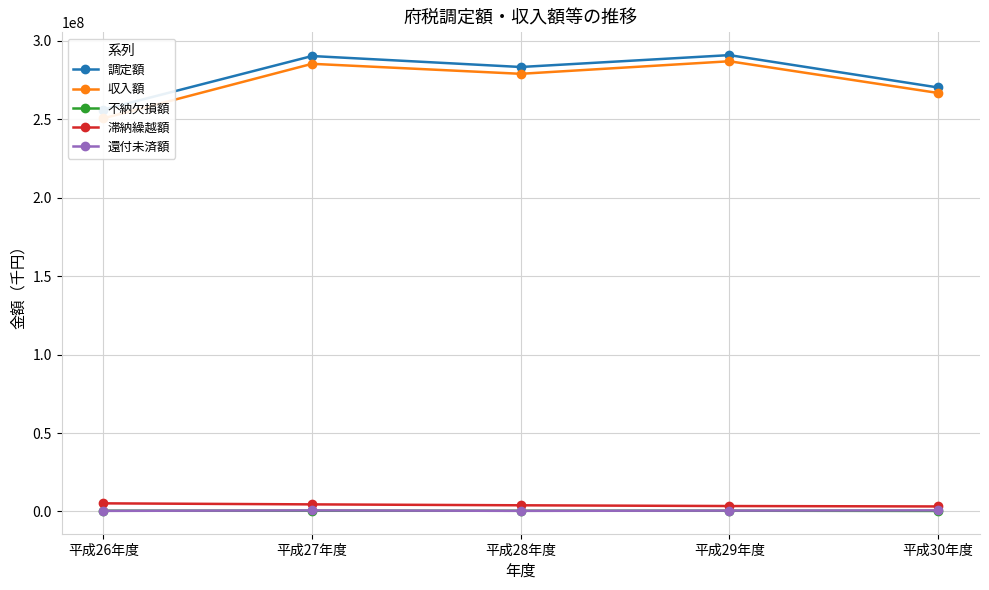

In 還付未済額, how many points are lower than both neighbors (excluding endpoints)?

1